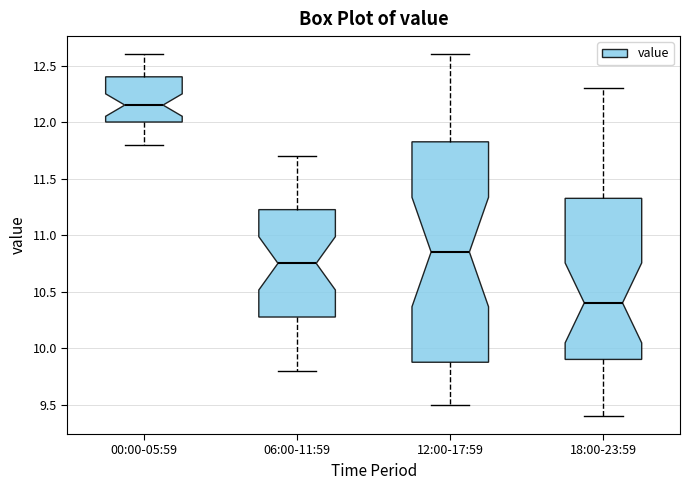

Where is the upper edge of the box for 06:00-11:59 on the y-axis? The values are not printed on the chart, so give them approximately, as read against the axis.

11.25